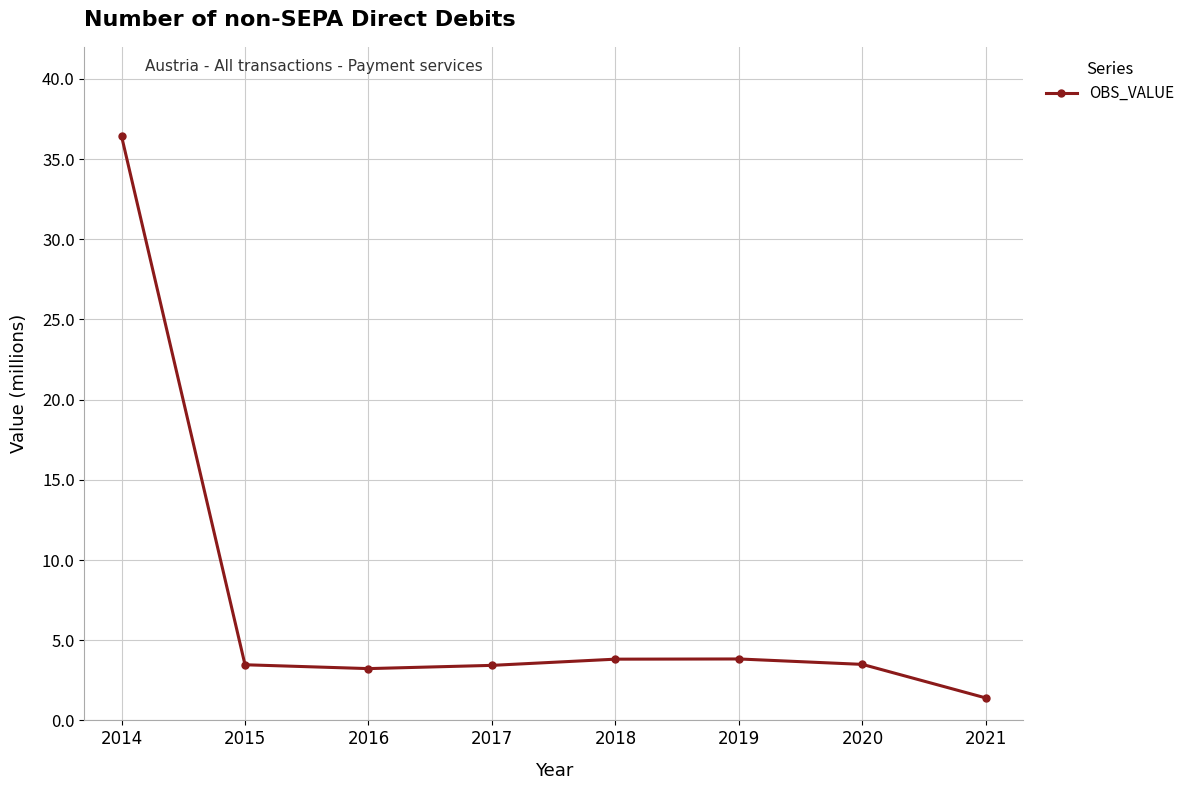

What is the average value?

7.4